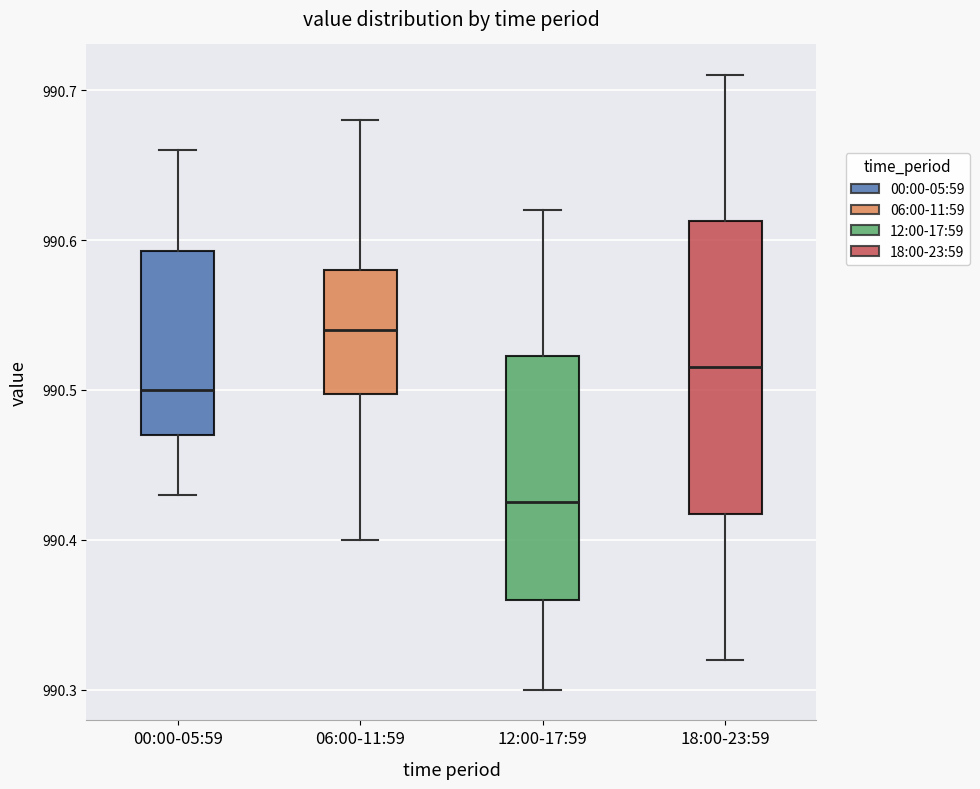

Comparing the boxes themselves (not the whiskers), which one is the tallest?

18:00-23:59